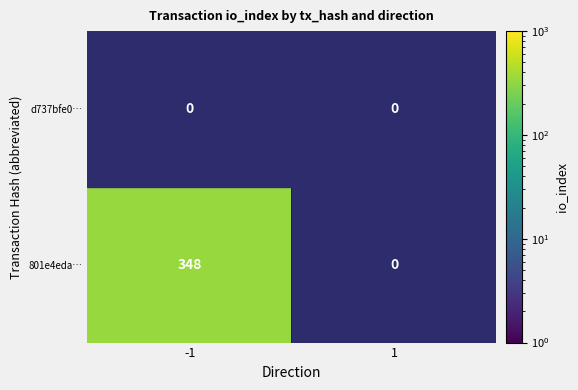

True or false: 801e4eda… has a value of 348 at -1.

True